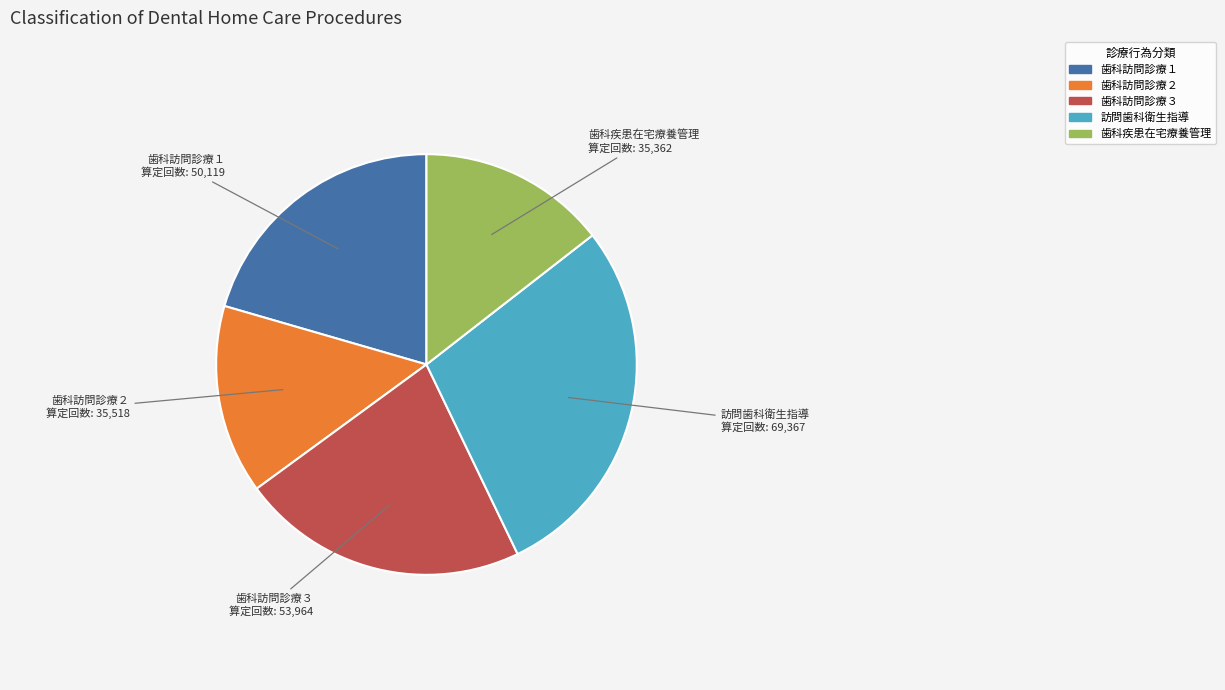

Does any single category account for the majority?

No